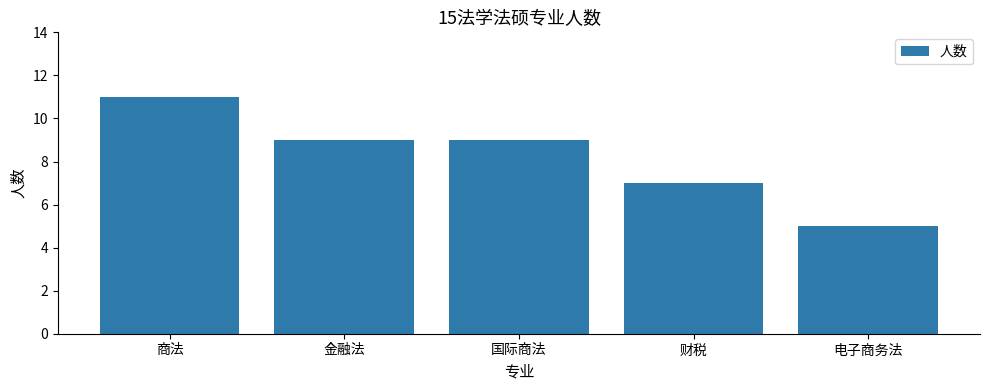

Reading left to right, list all the values displayed in this chart.

11	9	9	7	5